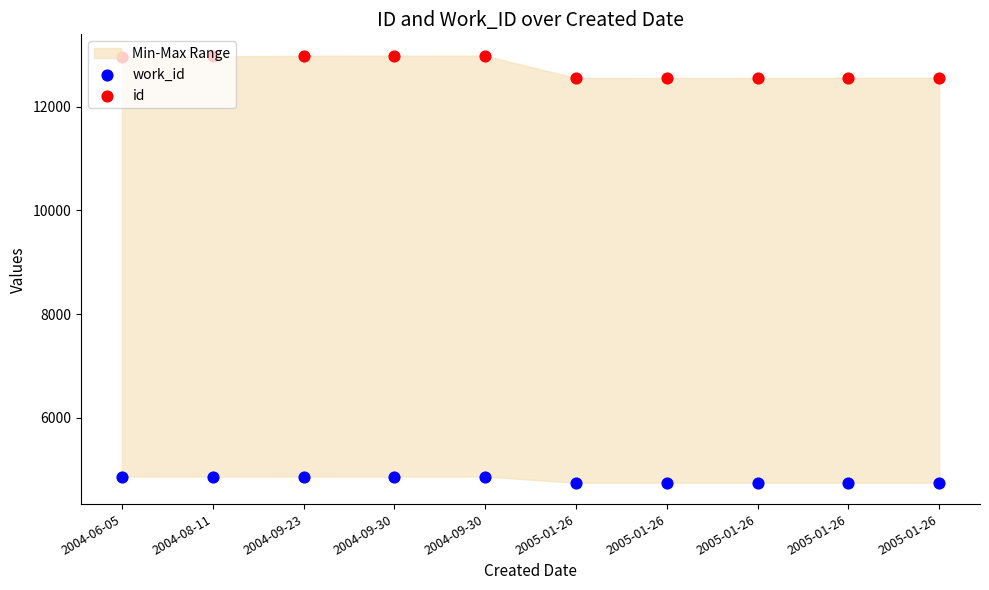

What is the total value across all series at 2005-01-26?

17297